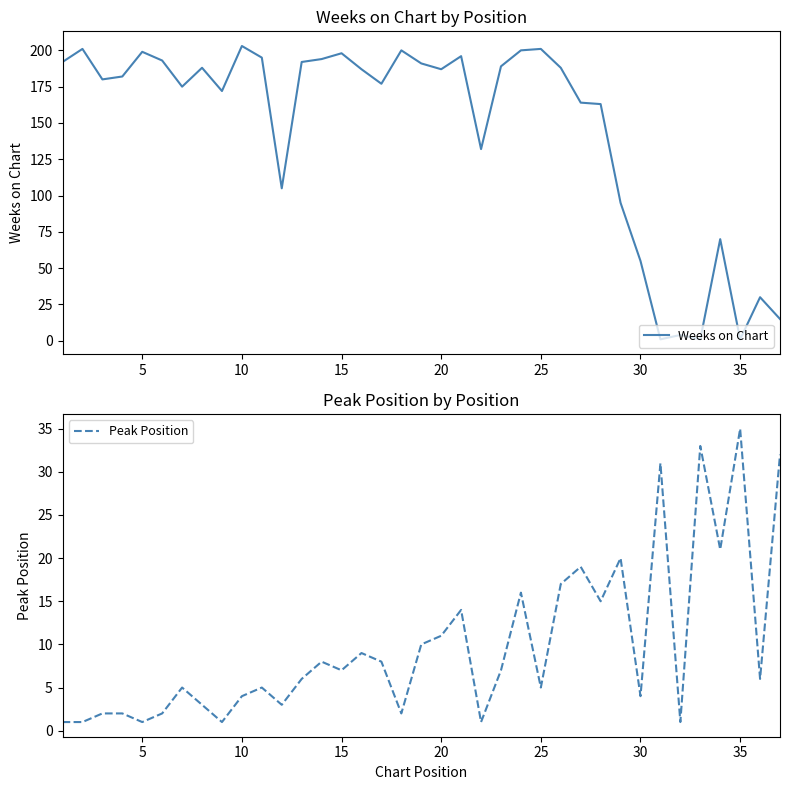

The value of Weeks on Chart at 15 is 198. True or false?

True